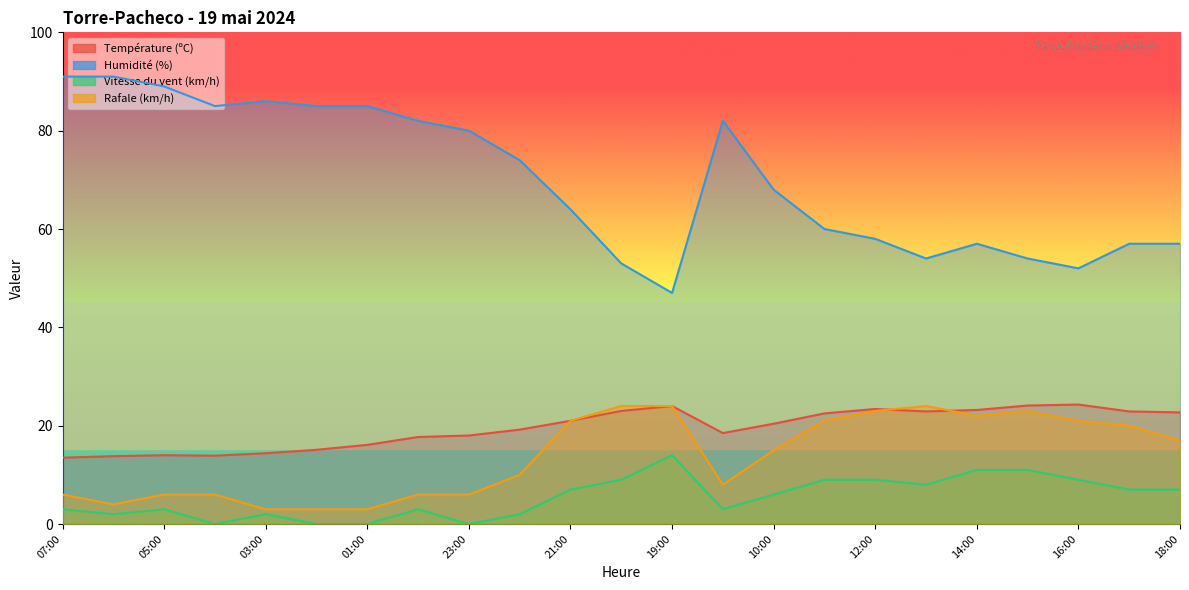

True or false: Humidité (%) and Rafale (km/h) intersect in this chart.

False